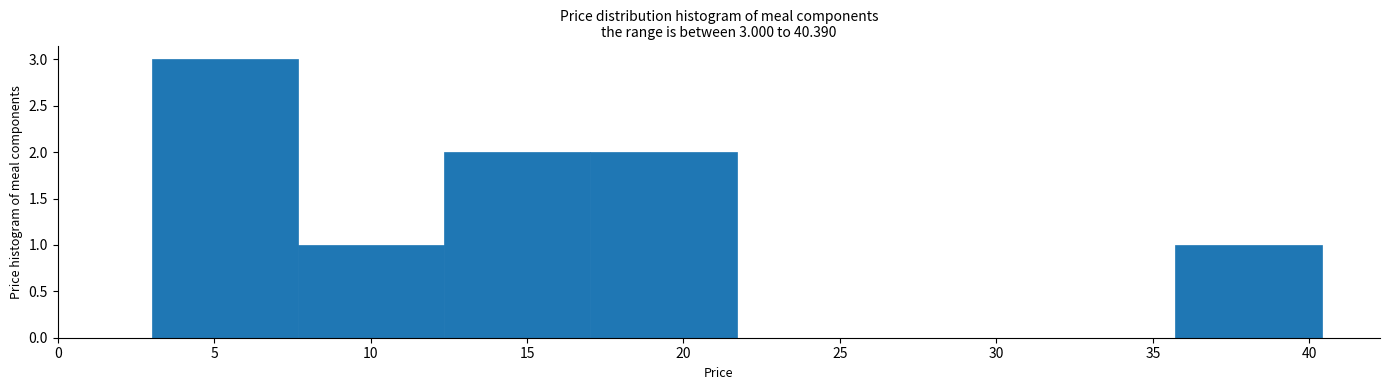

Over which range of the x-axis is the bar tallest?

3.0 to 7.5